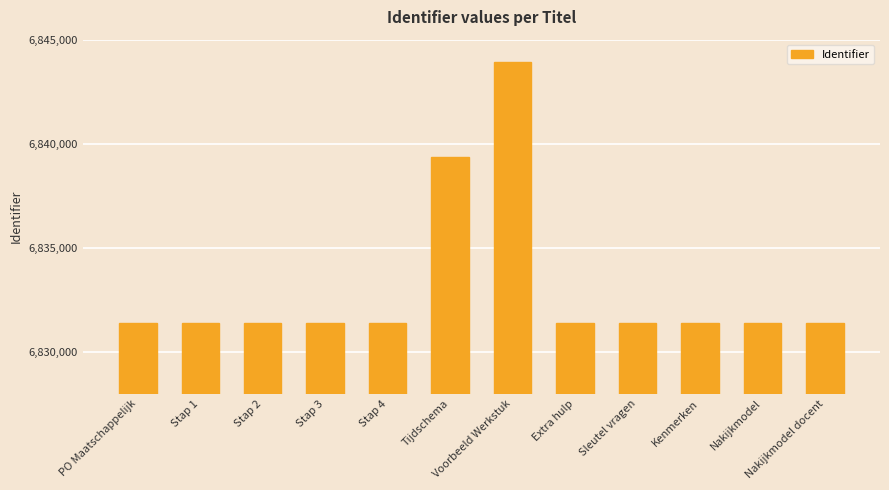

What is the ratio of the value at Stap 1 to the value at Stap 3?

1.0